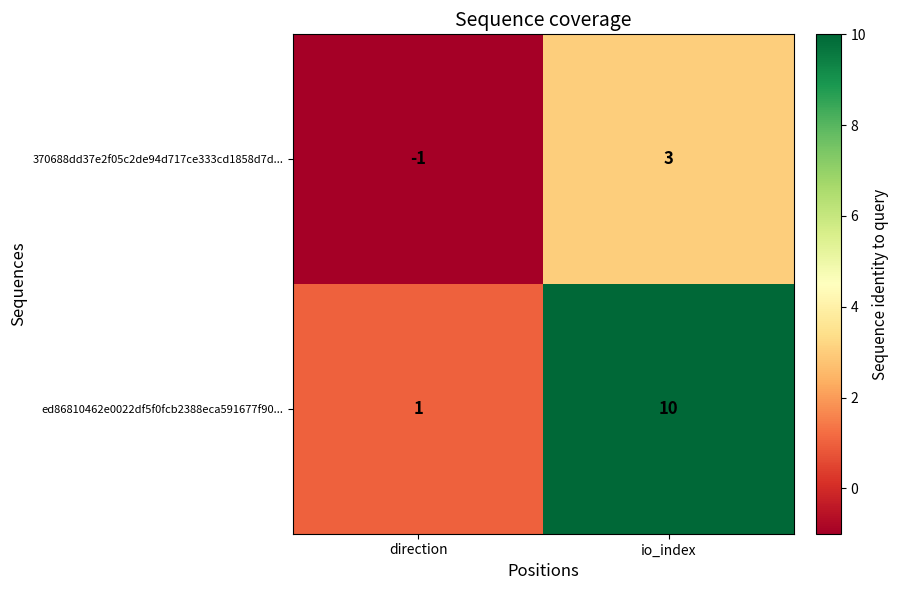

What is the difference between the 370688dd37e2f05c2de94d717ce333cd1858d7d... values at direction and io_index?

4